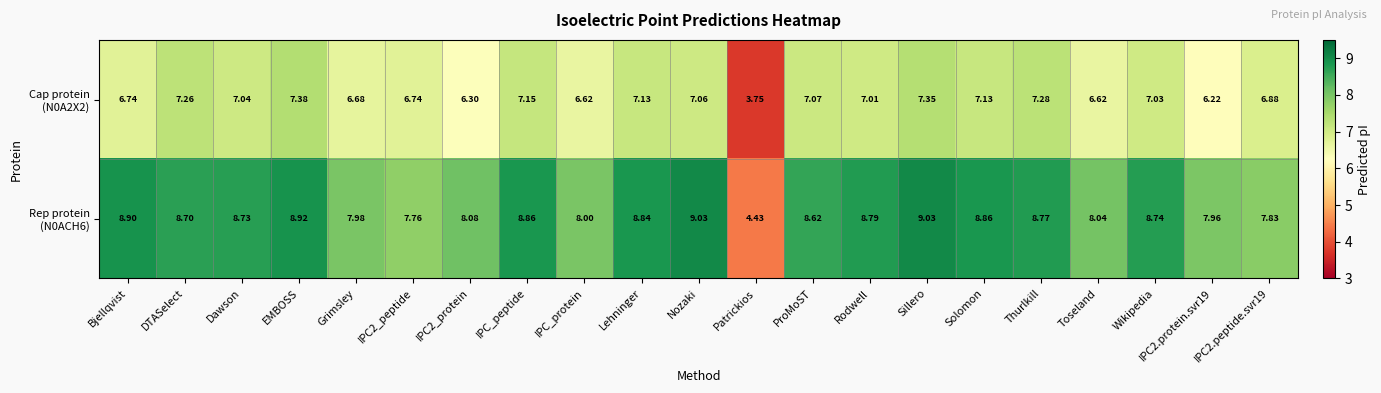

How many distinct data groups are displayed?

2